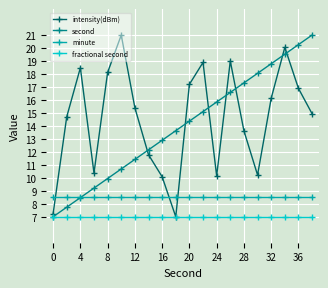

In intensity(dBm), how many points are higher than both neighbors (excluding endpoints)?

5